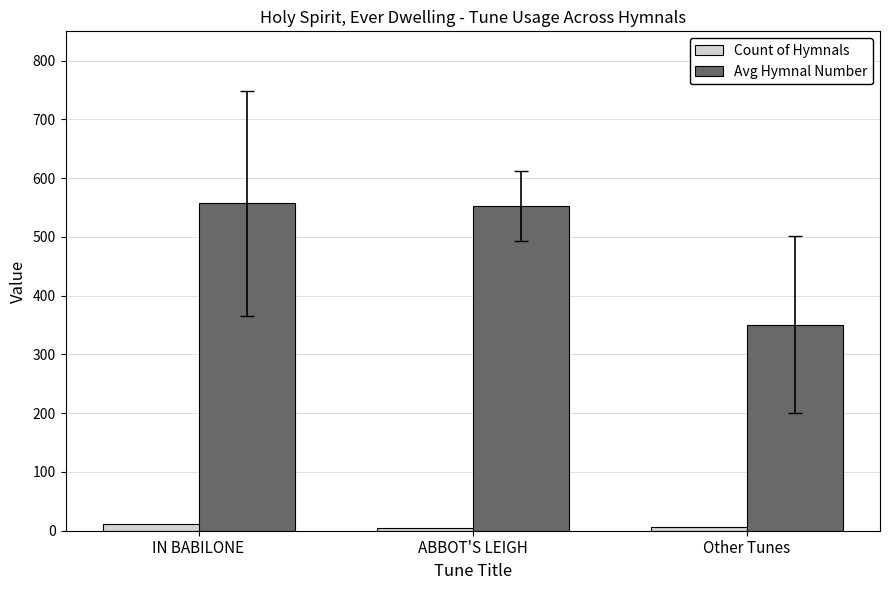

Between ABBOT'S LEIGH and Other Tunes, which series saw the biggest shift?

Avg Hymnal Number